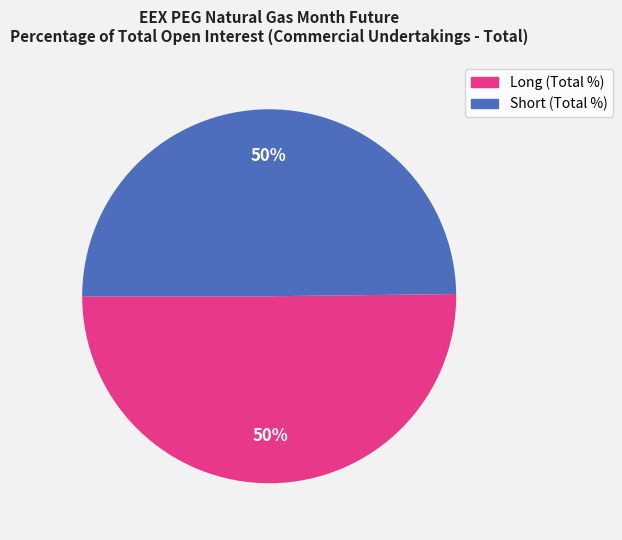

To the nearest percent, what portion does Long (Total %) represent?

50%